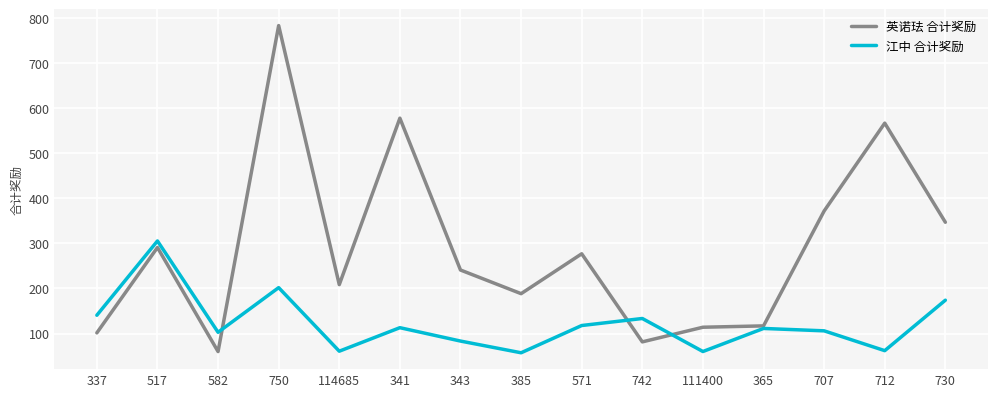

What is the minimum value shown in the chart?

57.3